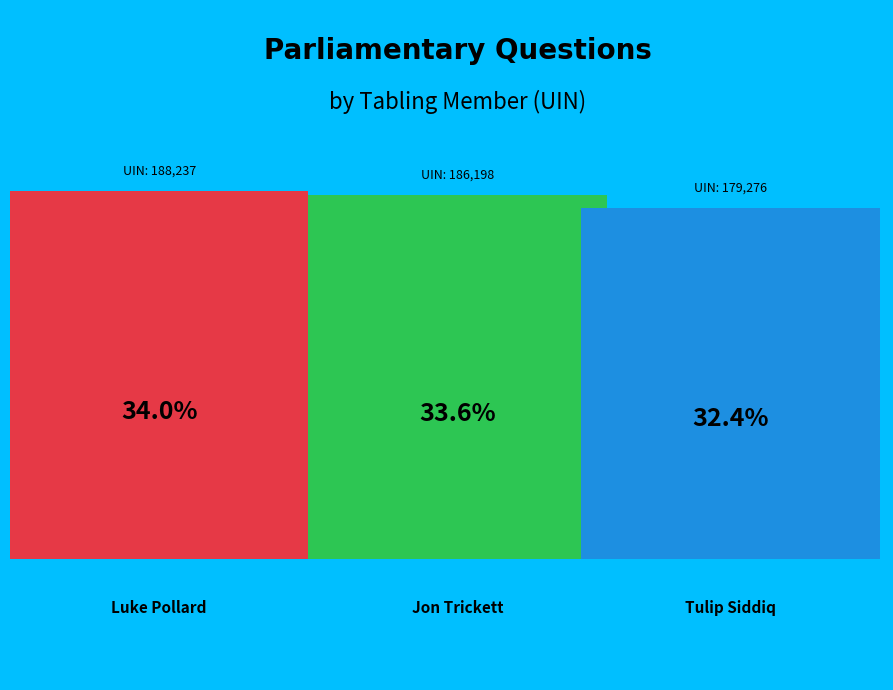

To the nearest percent, what percentage of the pie is Luke Pollard?

34%